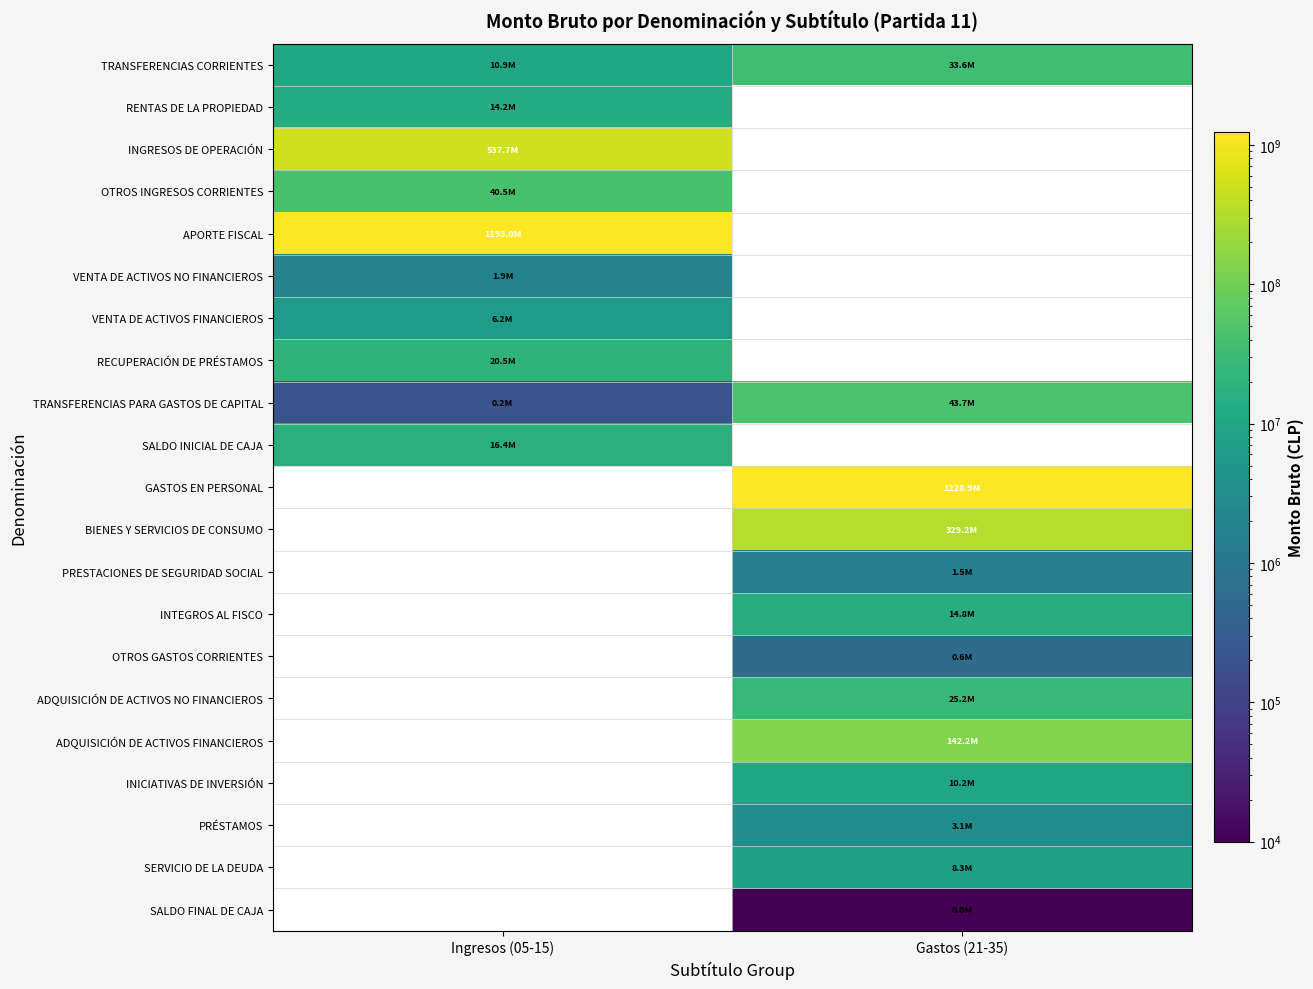

At Ingresos (05-15), list the series in order from smallest to largest.

TRANSFERENCIAS PARA GASTOS DE CAPITAL, VENTA DE ACTIVOS NO FINANCIEROS, VENTA DE ACTIVOS FINANCIEROS, TRANSFERENCIAS CORRIENTES, RENTAS DE LA PROPIEDAD, SALDO INICIAL DE CAJA, RECUPERACIÓN DE PRÉSTAMOS, OTROS INGRESOS CORRIENTES, INGRESOS DE OPERACIÓN, APORTE FISCAL, GASTOS EN PERSONAL, BIENES Y SERVICIOS DE CONSUMO, PRESTACIONES DE SEGURIDAD SOCIAL, INTEGROS AL FISCO, OTROS GASTOS CORRIENTES, ADQUISICIÓN DE ACTIVOS NO FINANCIEROS, ADQUISICIÓN DE ACTIVOS FINANCIEROS, INICIATIVAS DE INVERSIÓN, PRÉSTAMOS, SERVICIO DE LA DEUDA, SALDO FINAL DE CAJA